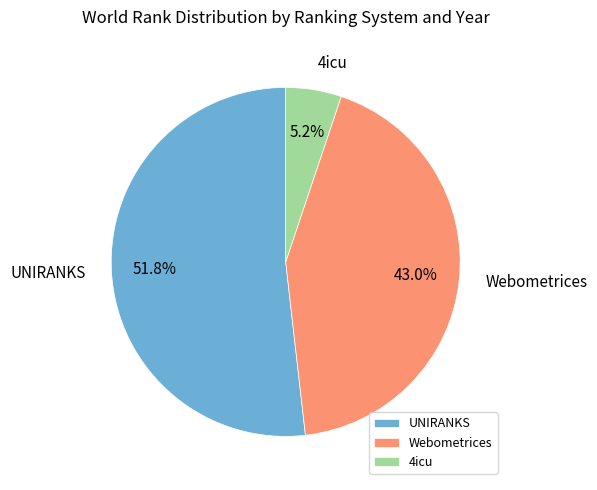

What percentage do Webometrices and 4icu together represent?

48.2%